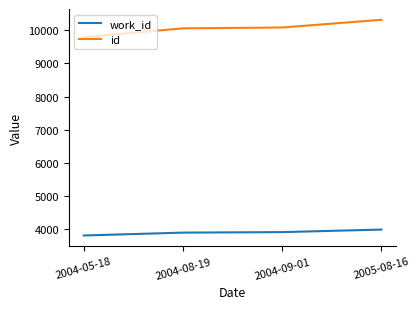

Which series has the largest total across all categories?

id